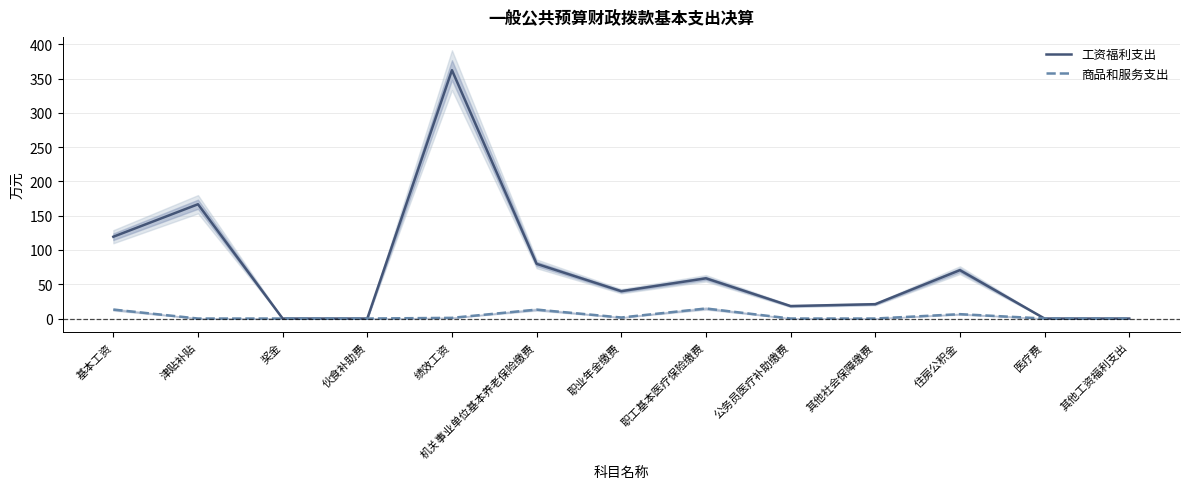

Which label corresponds to the largest value in the chart?

绩效工资